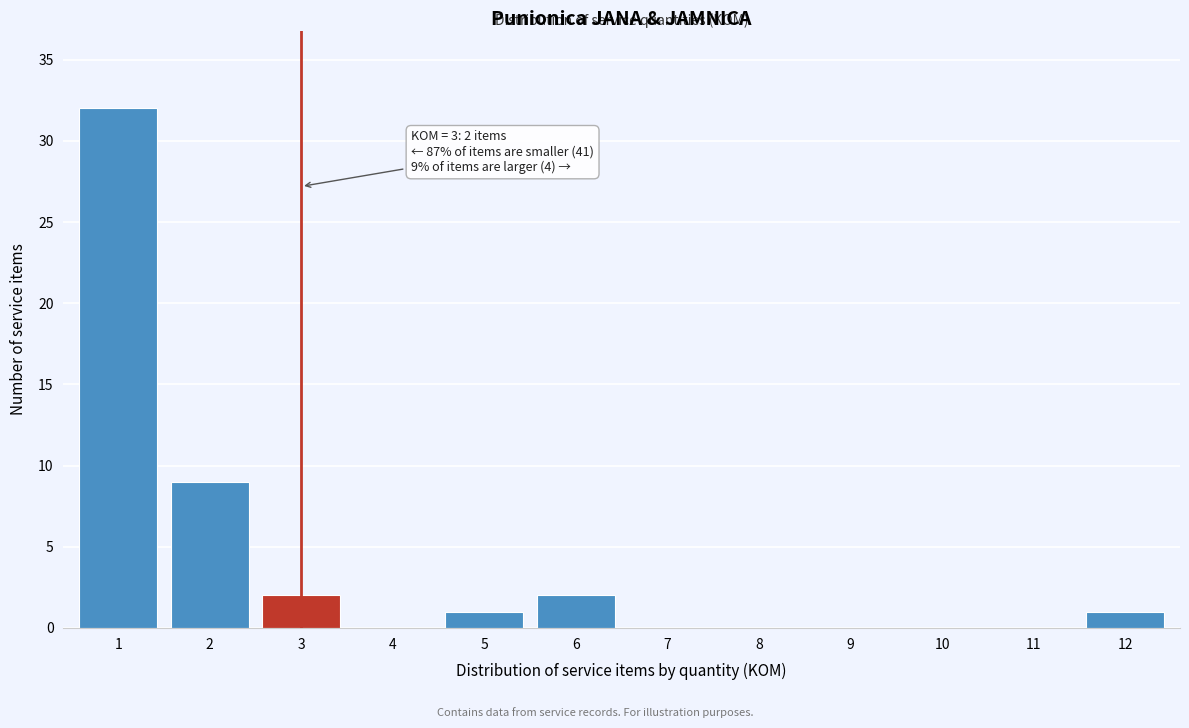

Reading left to right, extract all data points from this chart.

1=32	2=9	3=2	4=0	5=1	6=2	7=0	8=0	9=0	10=0	11=0	12=1